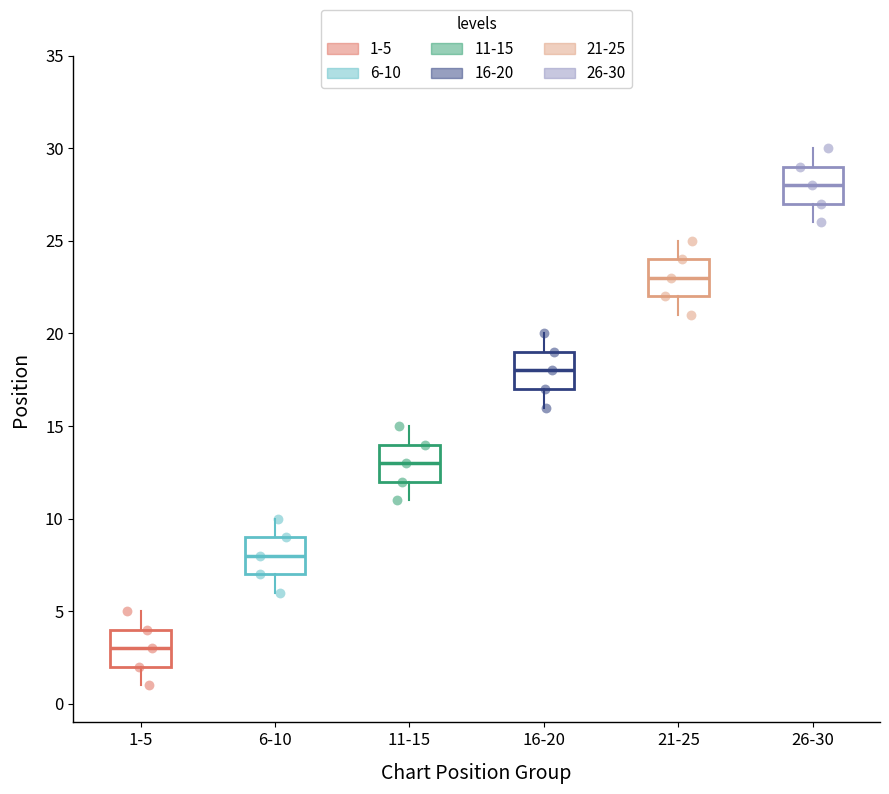

Reading left to right, read every box against the y-axis: the position of its median line, the range the box covers, and the ends of its whiskers. The values are not printed on the chart, so give them approximately, as read against the axis.

1-5: median 3, box 2 to 4, whiskers 1 to 5
6-10: median 8, box 7 to 9, whiskers 6 to 10
11-15: median 13, box 12 to 14, whiskers 11 to 15
16-20: median 18, box 17 to 19, whiskers 16 to 20
21-25: median 23, box 22 to 24, whiskers 21 to 25
26-30: median 28, box 27 to 29, whiskers 26 to 30